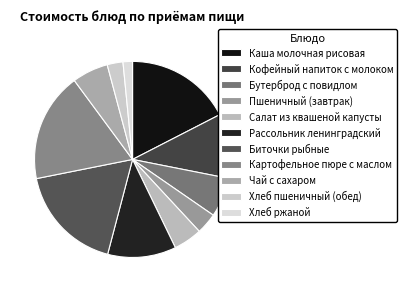

Count the number of slices in the pie.

11